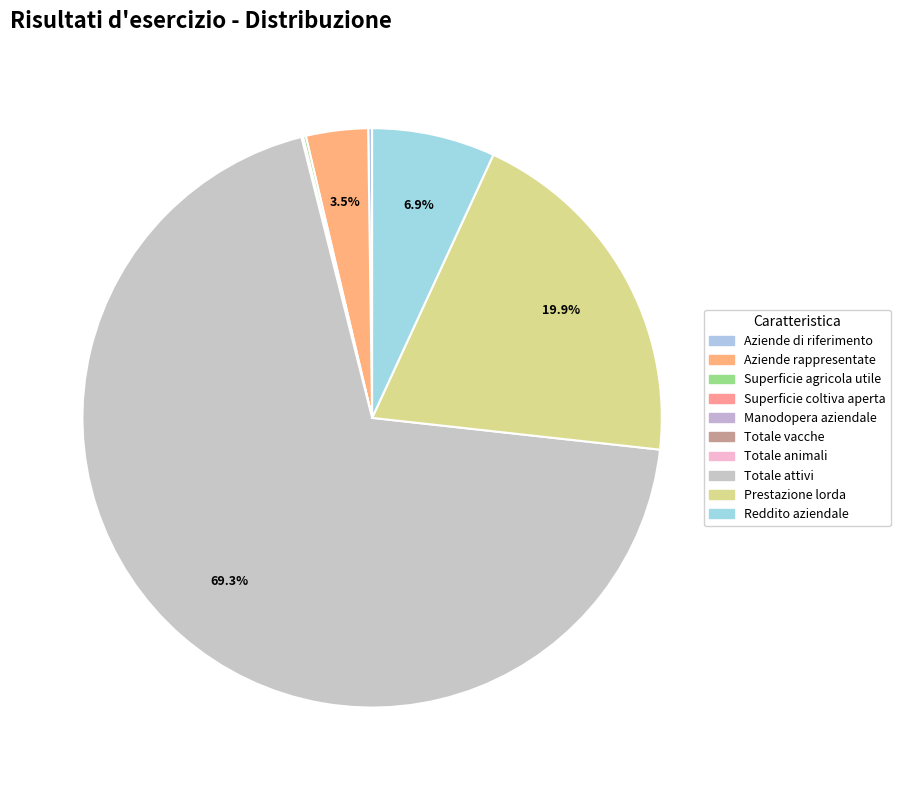

Count the number of slices in the pie.

10